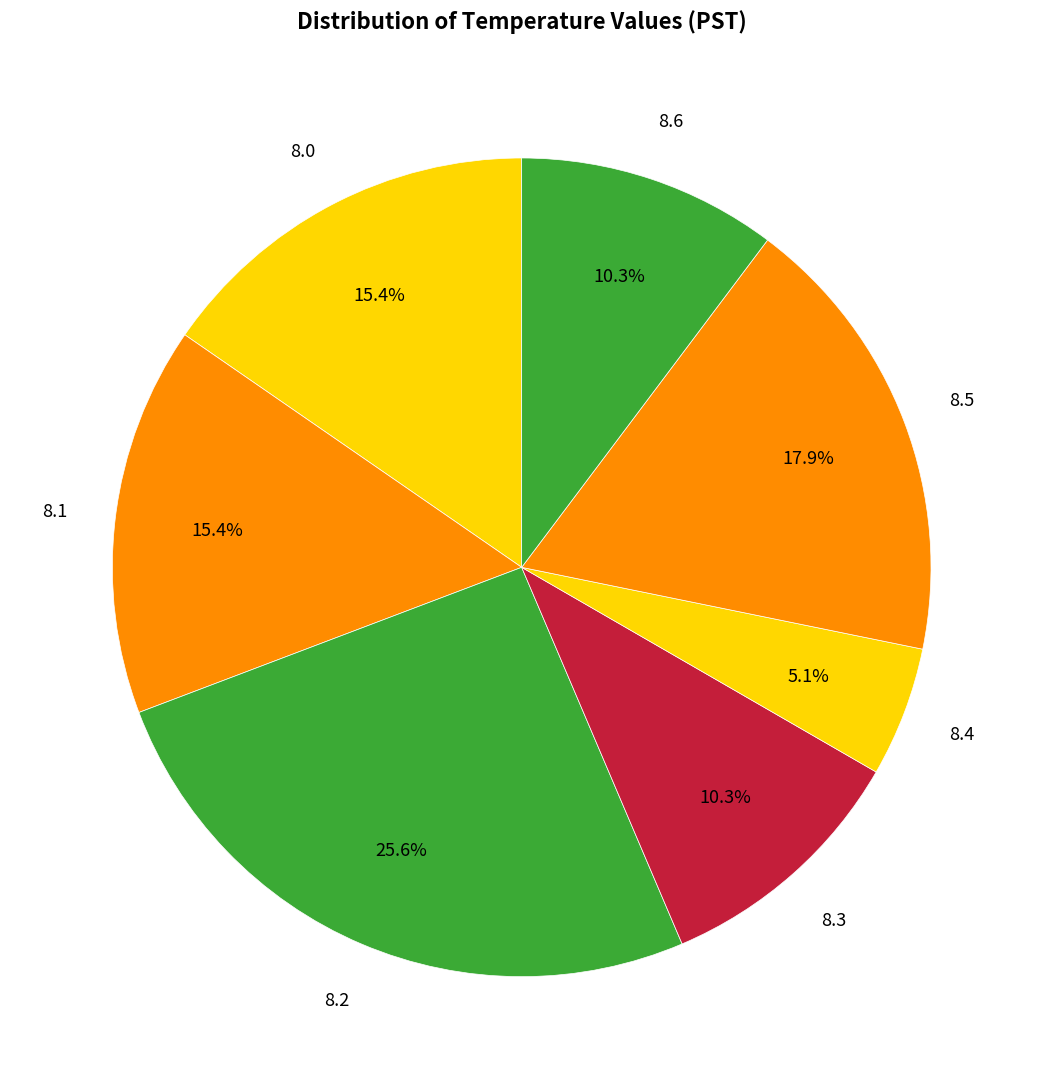

How many slices are in this pie chart?

7